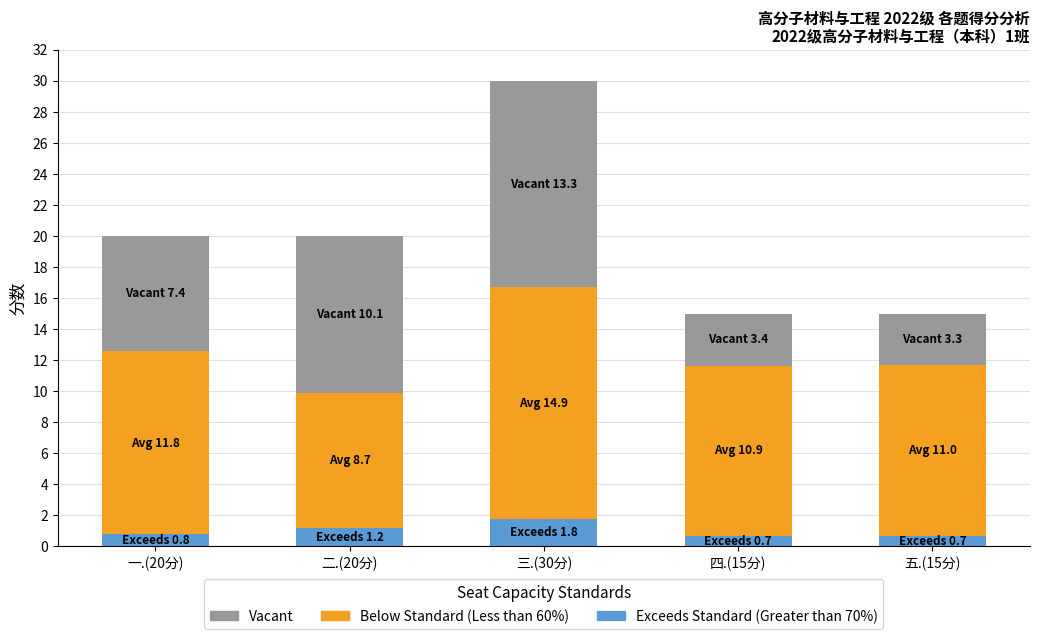

The value of Exceeds Standard (Greater than 70%) at 三.(30分) is 3.1. True or false?

False